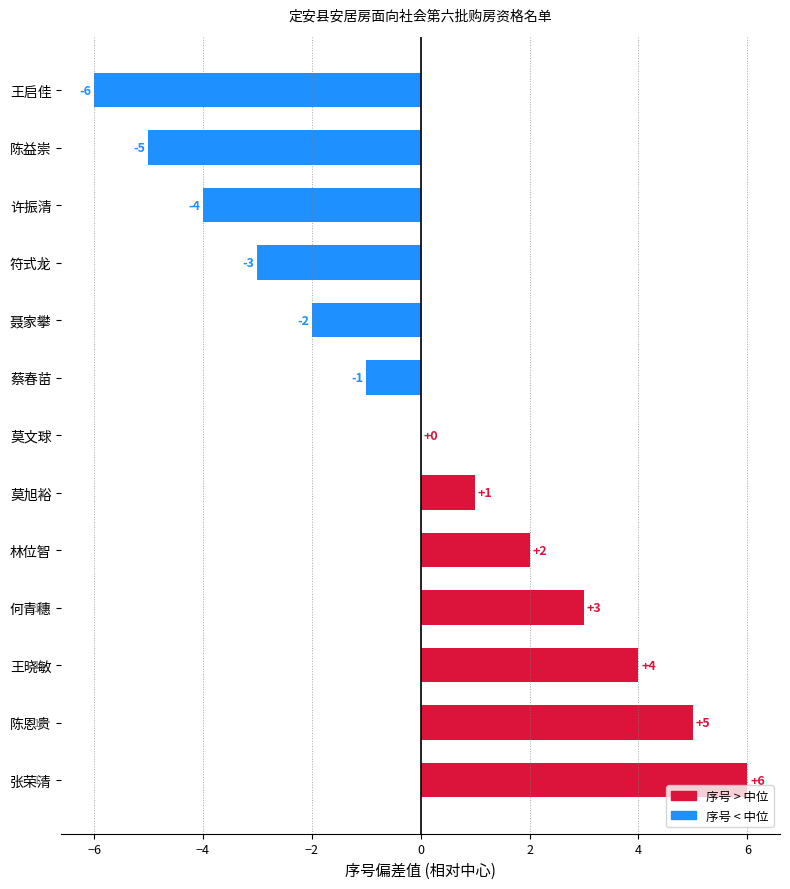

What is the sum of the values at 王启佳 and 莫文球?

-6